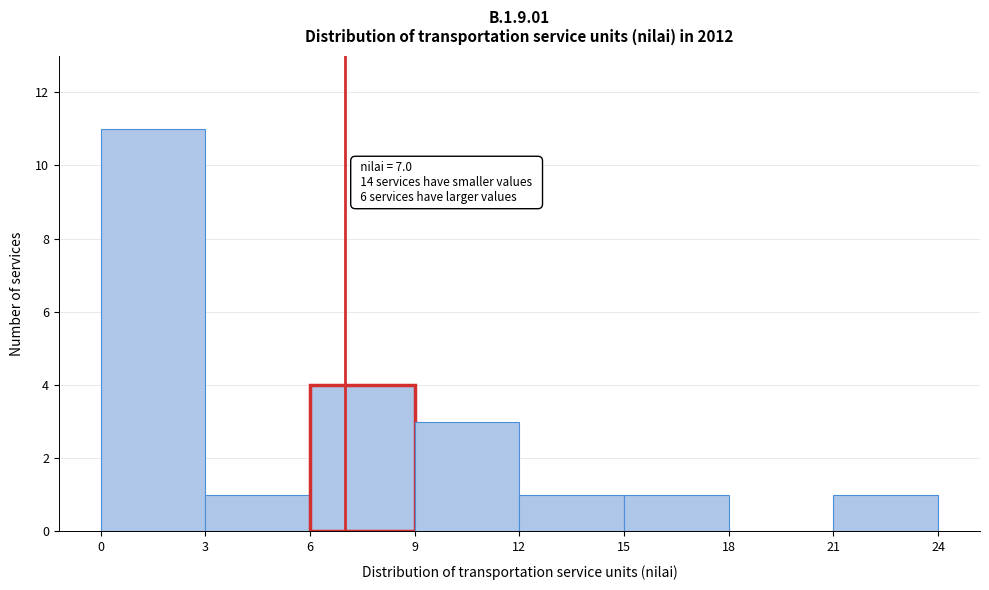

Which range on the x-axis has the tallest bar?

0 to 3